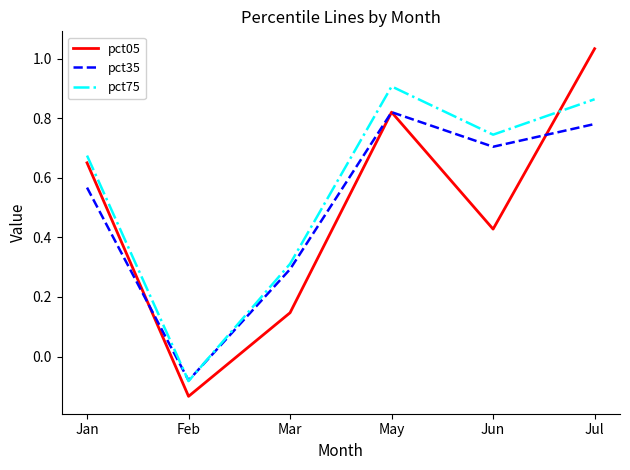

Rank the series by their average value, from lowest to highest.

pct05, pct35, pct75